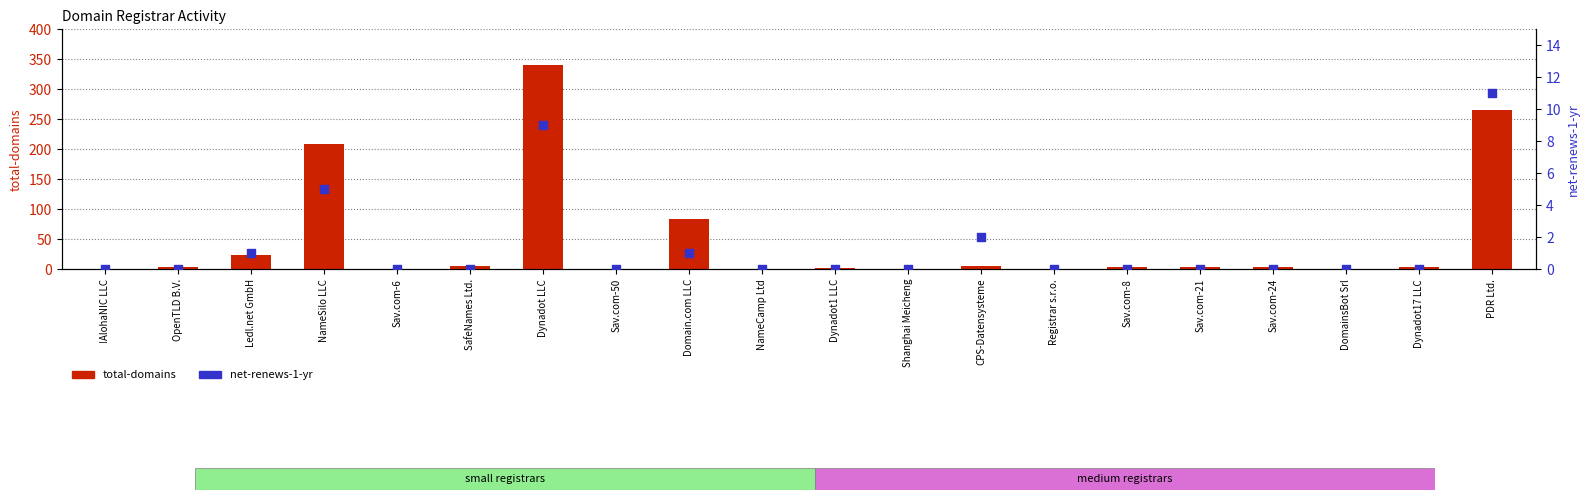

What are all the series names shown in the legend?

total-domains, net-renews-1-yr